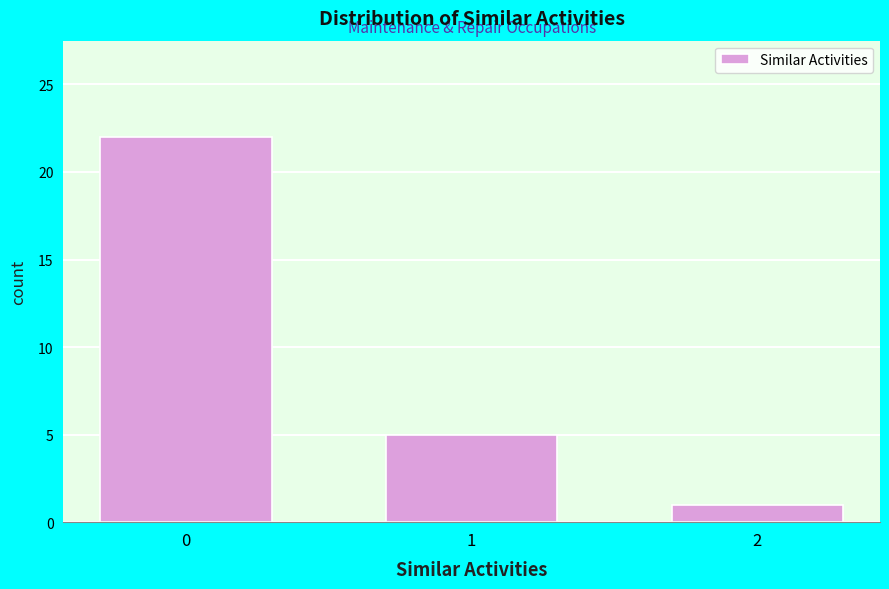

Reading left to right, extract all data points from this chart.

0=22	1=5	2=1